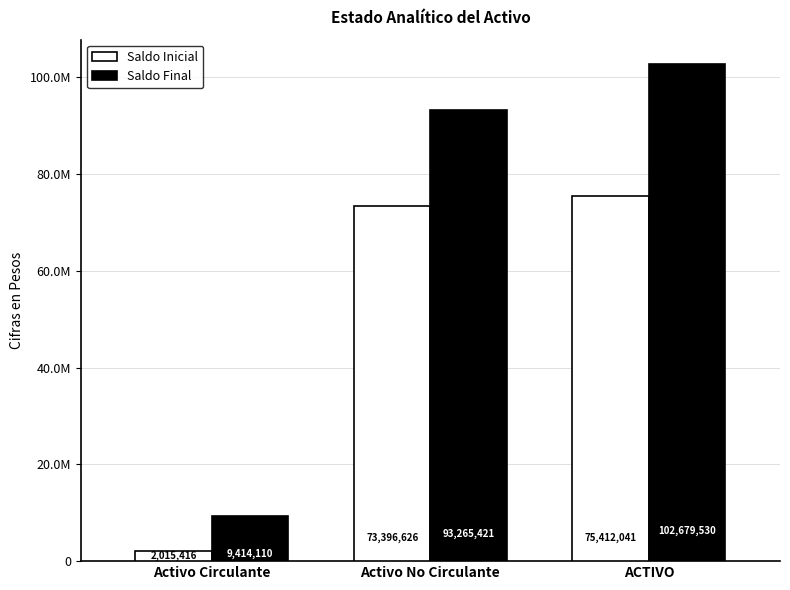

What is the sum of the Saldo Final values at Activo No Circulante and ACTIVO?

195944950.9